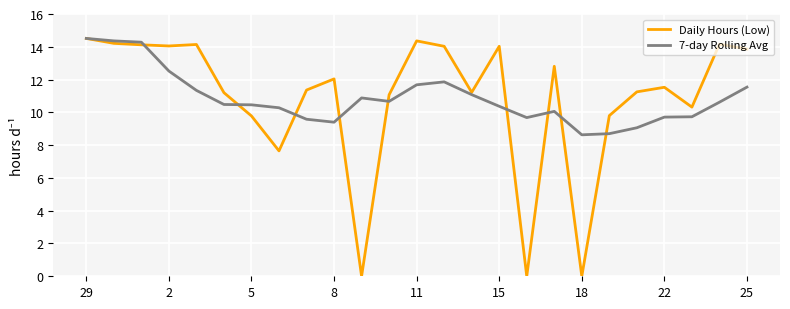

At how many categories does at least one series exceed 2?

25